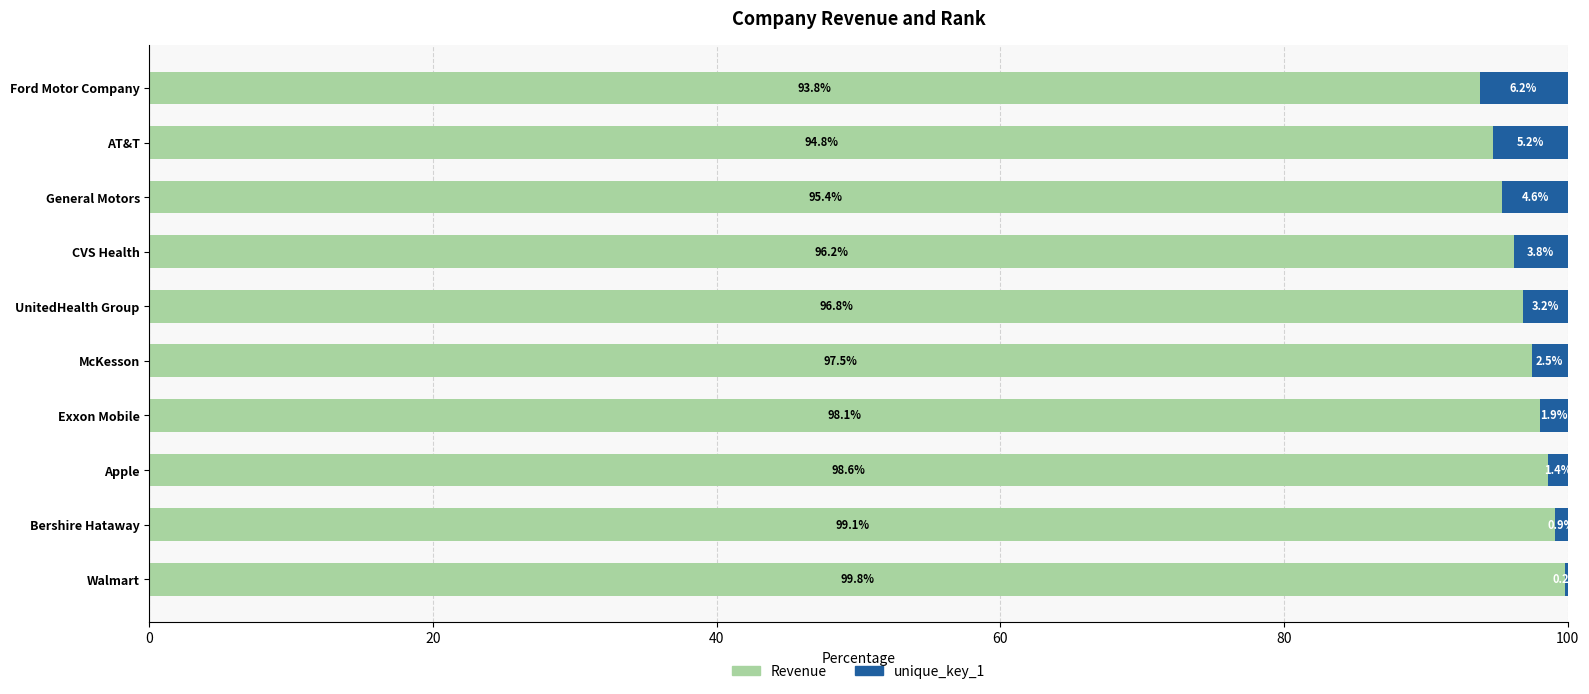

At which label is Revenue closest to 96?

CVS Health